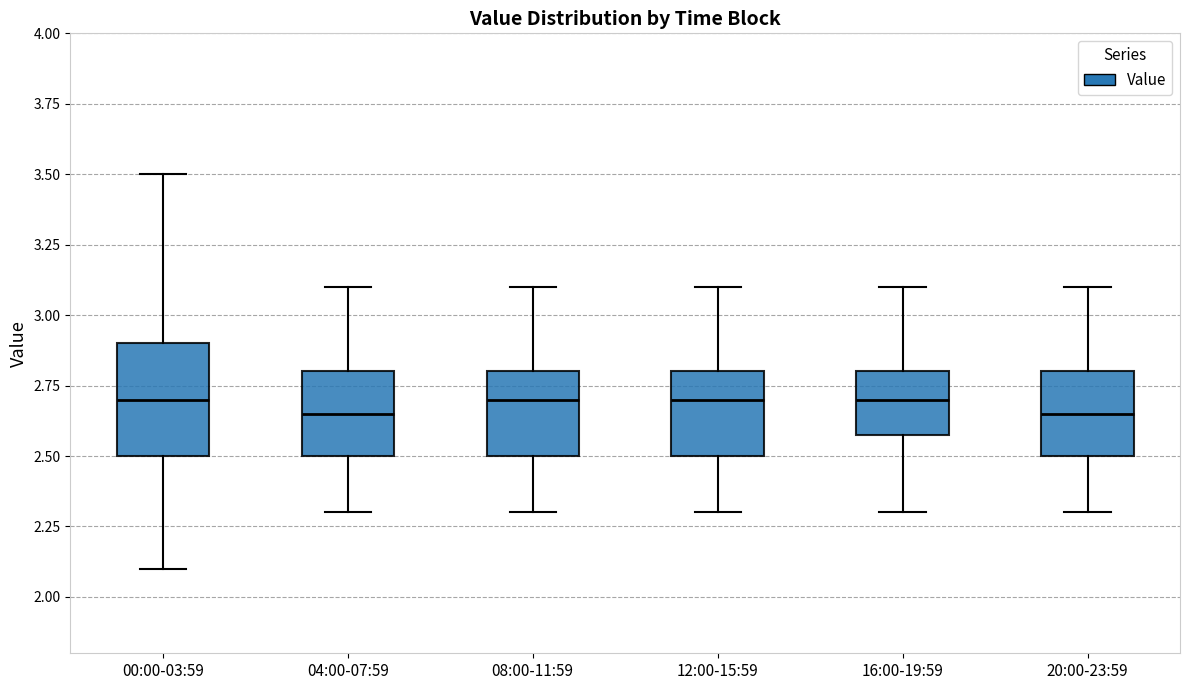

Reading left to right, transcribe this box plot: for each box, give where its median line is, the range the box spans, and where its two whiskers end, as read against the y-axis. The values are not printed on the chart, so give them approximately, as read against the axis.

00:00-03:59: median 2.70, box 2.50 to 2.90, whiskers 2.10 to 3.50
04:00-07:59: median 2.65, box 2.50 to 2.80, whiskers 2.30 to 3.10
08:00-11:59: median 2.70, box 2.50 to 2.80, whiskers 2.30 to 3.10
12:00-15:59: median 2.70, box 2.50 to 2.80, whiskers 2.30 to 3.10
16:00-19:59: median 2.70, box 2.60 to 2.80, whiskers 2.30 to 3.10
20:00-23:59: median 2.65, box 2.50 to 2.80, whiskers 2.30 to 3.10